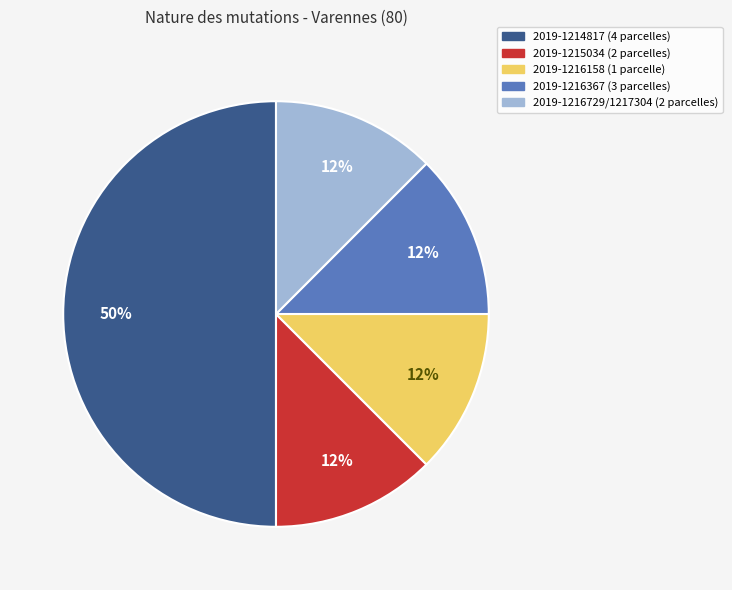

To the nearest percent, what is the average slice percentage?

20%